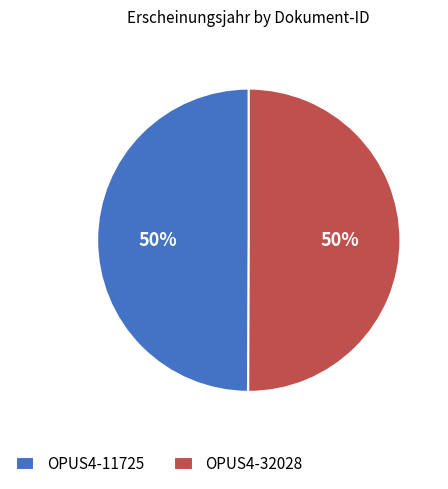

What is the ratio of the value at OPUS4-32028 to the value at OPUS4-11725?

1.0